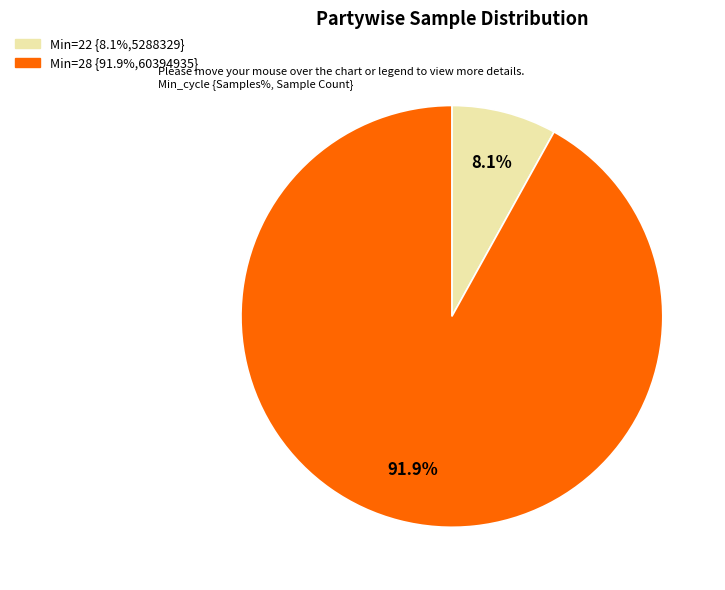

Count the number of slices in the pie.

2